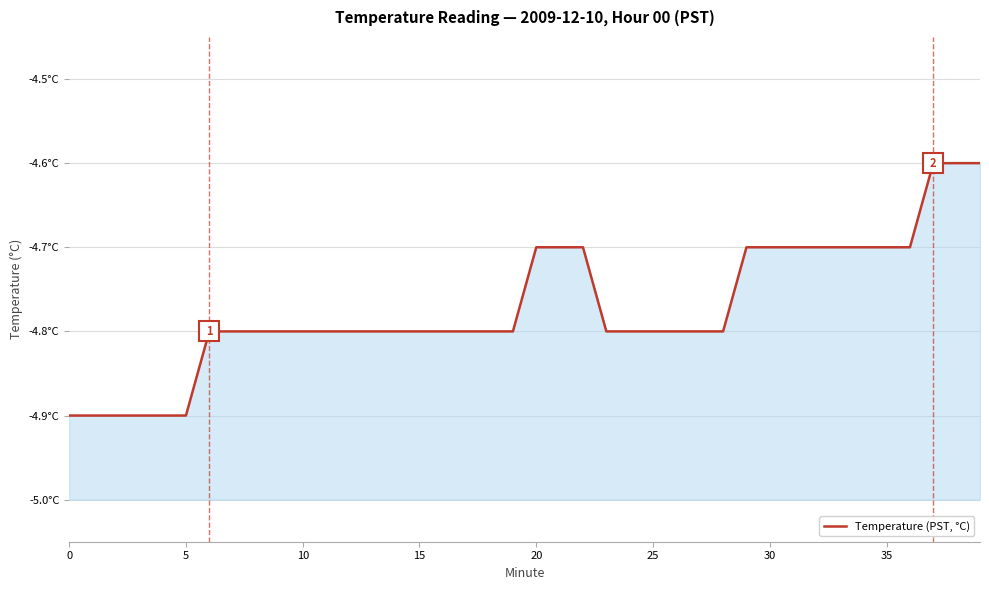

Count the number of data series in this chart.

1